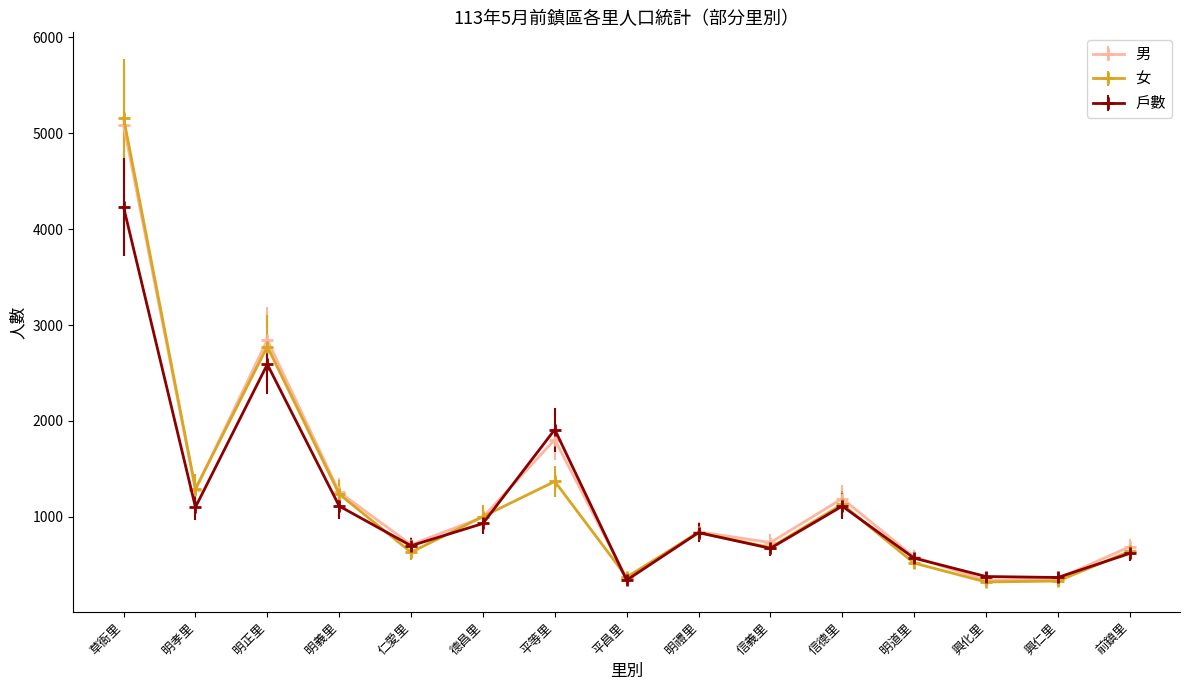

What is the approximate value of 戶數 at 明道里?

569